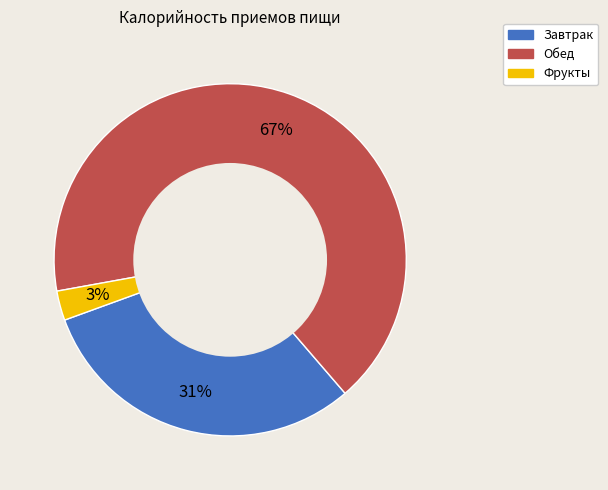

How many segments does this pie chart have?

3